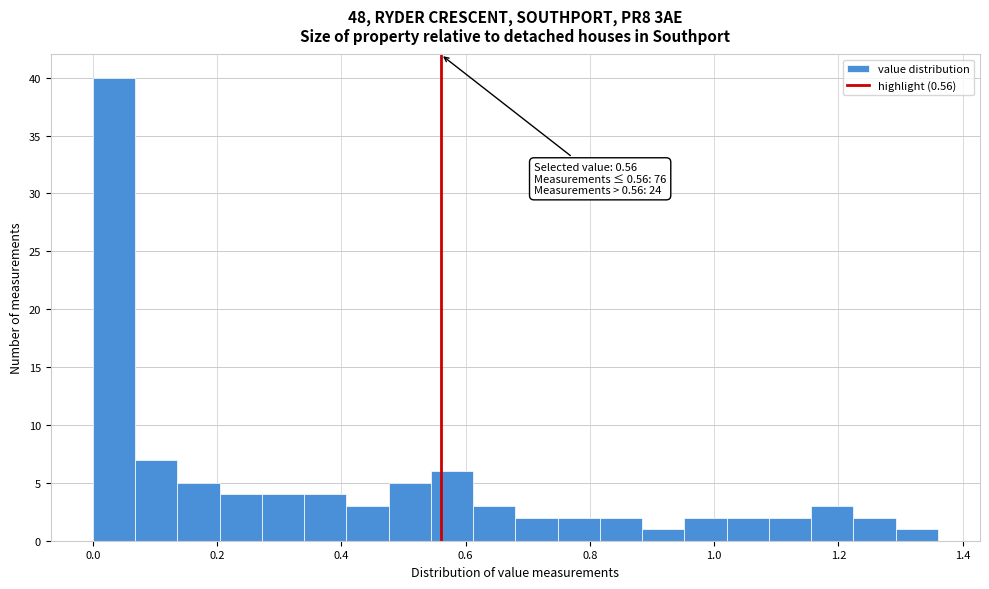

Around what value on the x-axis is the tallest bar? Give the approximate position of its centre, as read against the axis.

0.04